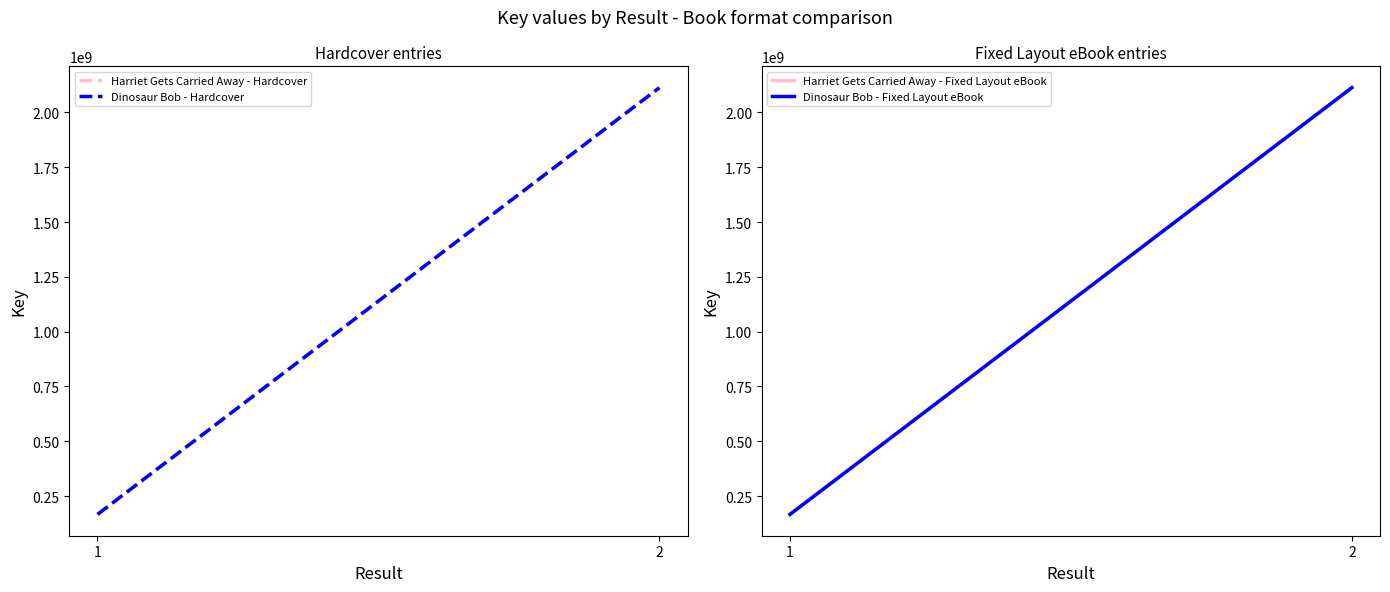

Reading right to left, what are all the values shown in this chart?

Harriet Gets Carried Away - Hardcover: 2113091345	166553829
Dinosaur Bob - Hardcover: 2113091345	166553829
Harriet Gets Carried Away - Fixed Layout eBook: 2113091345	166553829
Dinosaur Bob - Fixed Layout eBook: 2113091345	166553829